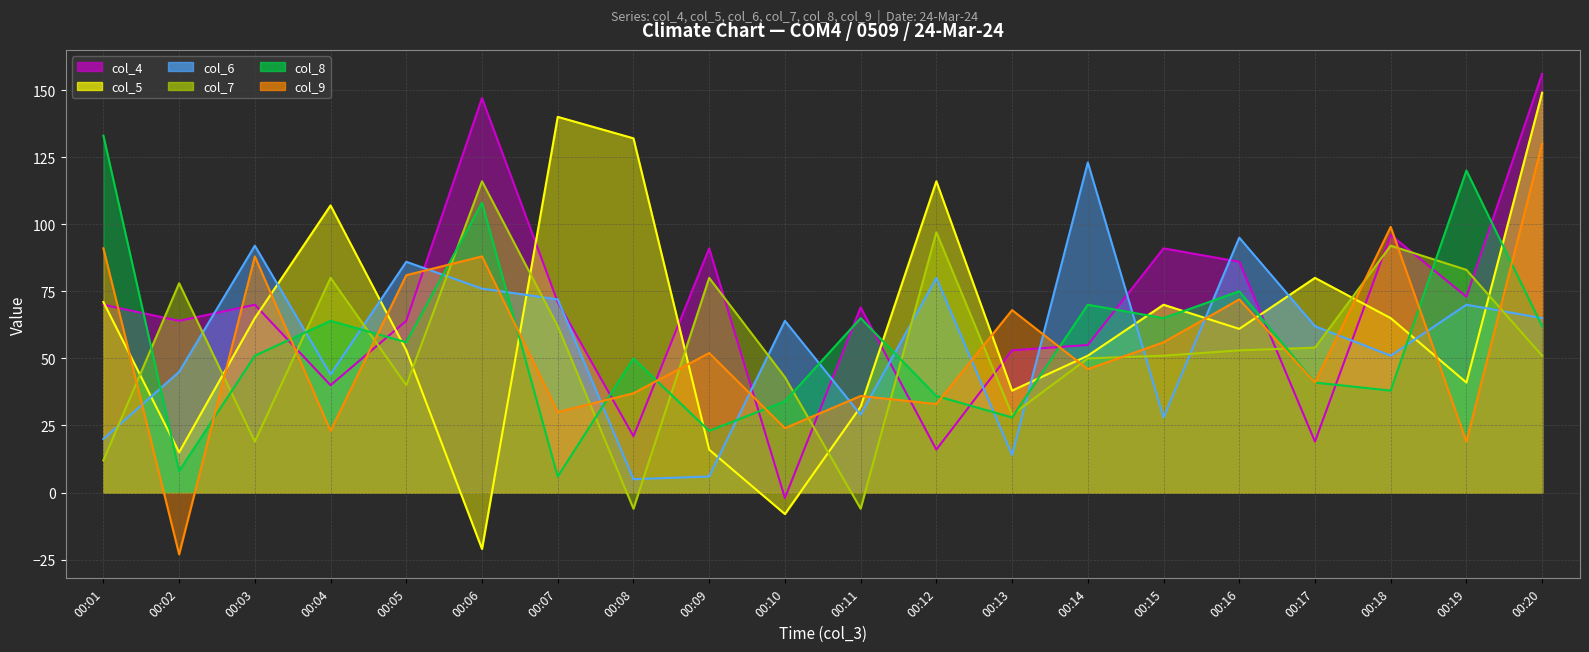

Reading left to right, list all the values displayed in this chart.

col_4: 00:01=70	00:02=64	00:03=70	00:04=40	00:05=64	00:06=147	00:07=71	00:08=21	00:09=91	00:10=-2	00:11=69	00:12=16	00:13=53	00:14=55	00:15=91	00:16=86	00:17=19	00:18=96	00:19=73	00:20=156
col_5: 00:01=71	00:02=15	00:03=65	00:04=107	00:05=53	00:06=-21	00:07=140	00:08=132	00:09=16	00:10=-8	00:11=32	00:12=116	00:13=38	00:14=51	00:15=70	00:16=61	00:17=80	00:18=65	00:19=41	00:20=149
col_6: 00:01=20	00:02=45	00:03=92	00:04=44	00:05=86	00:06=76	00:07=72	00:08=5	00:09=6	00:10=64	00:11=29	00:12=80	00:13=14	00:14=123	00:15=28	00:16=95	00:17=62	00:18=51	00:19=70	00:20=65
col_7: 00:01=12	00:02=78	00:03=19	00:04=80	00:05=40	00:06=116	00:07=62	00:08=-6	00:09=80	00:10=43	00:11=-6	00:12=97	00:13=29	00:14=50	00:15=51	00:16=53	00:17=54	00:18=92	00:19=83	00:20=51
col_8: 00:01=133	00:02=8	00:03=51	00:04=64	00:05=56	00:06=108	00:07=6	00:08=50	00:09=23	00:10=34	00:11=65	00:12=36	00:13=28	00:14=70	00:15=65	00:16=75	00:17=41	00:18=38	00:19=120	00:20=62
col_9: 00:01=91	00:02=-23	00:03=88	00:04=23	00:05=81	00:06=88	00:07=30	00:08=37	00:09=52	00:10=24	00:11=36	00:12=33	00:13=68	00:14=46	00:15=56	00:16=72	00:17=41	00:18=99	00:19=19	00:20=130